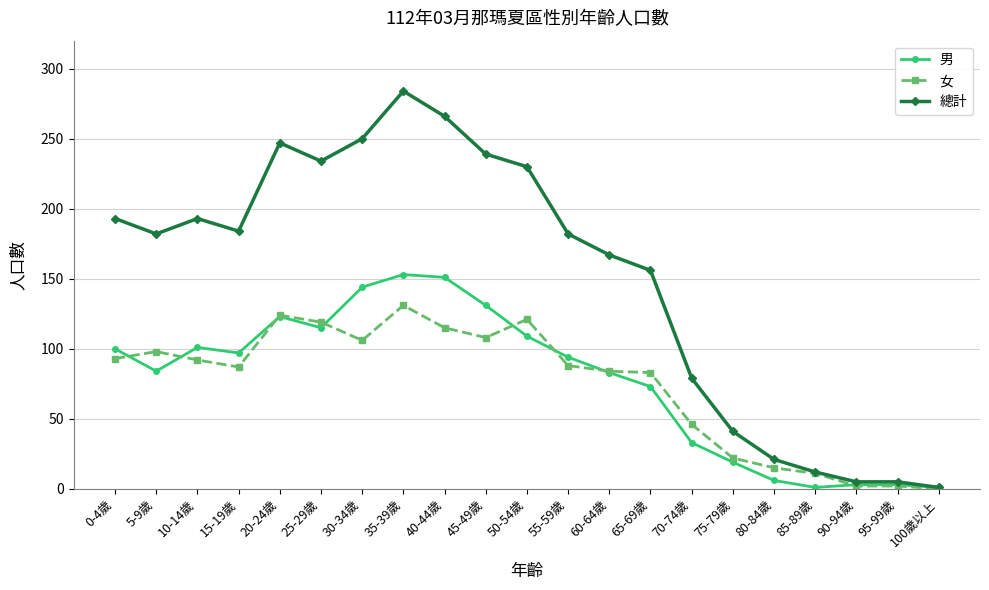

Rank the series at 35-39歲 from highest to lowest value.

總計, 男, 女